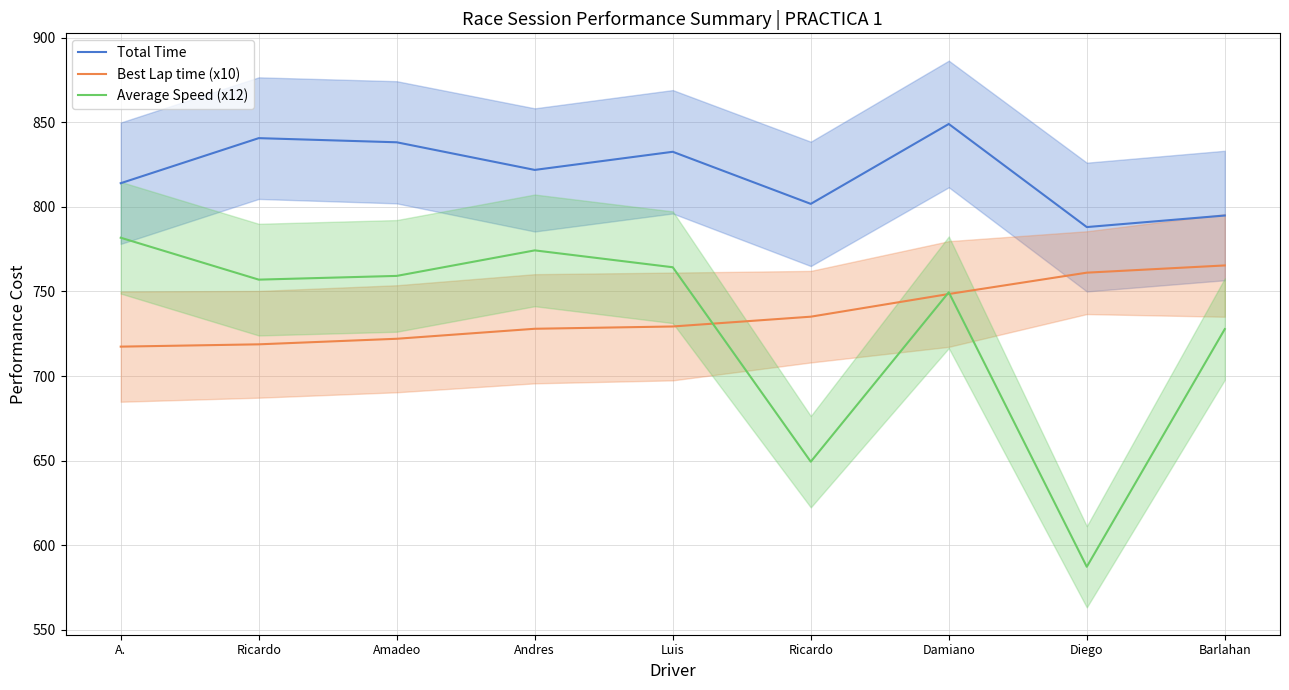

Where is Average Speed (x12) nearest to the value 684?

Ricardo